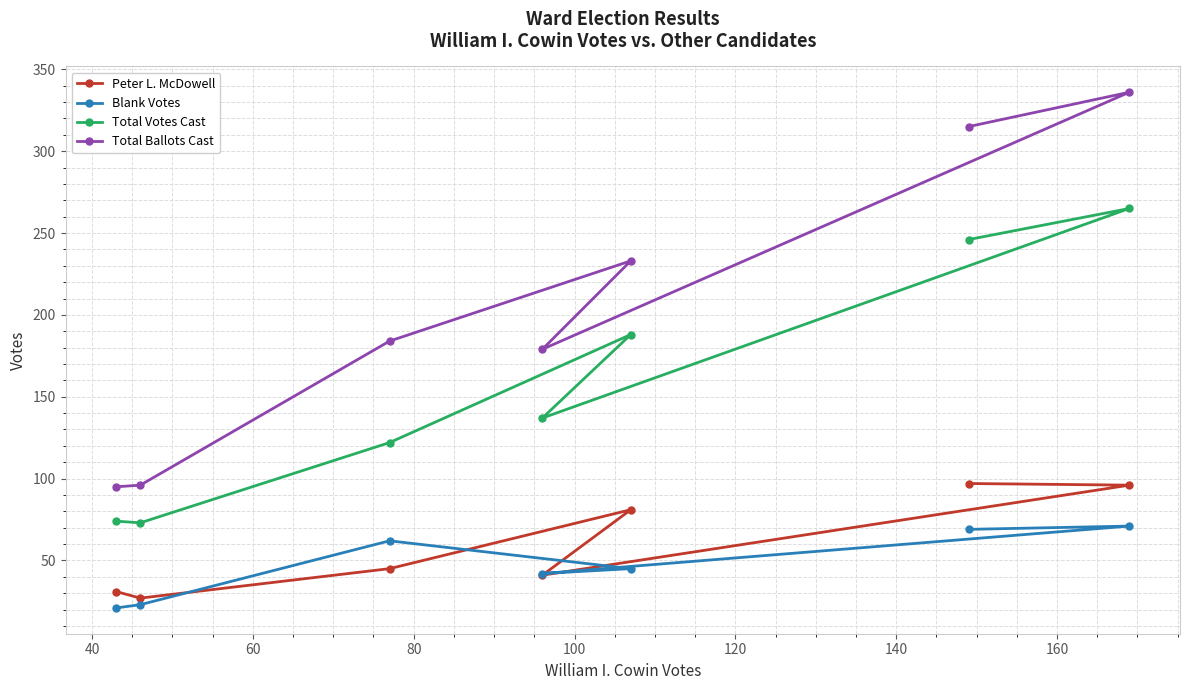

What is the average value of the Blank Votes series?

48